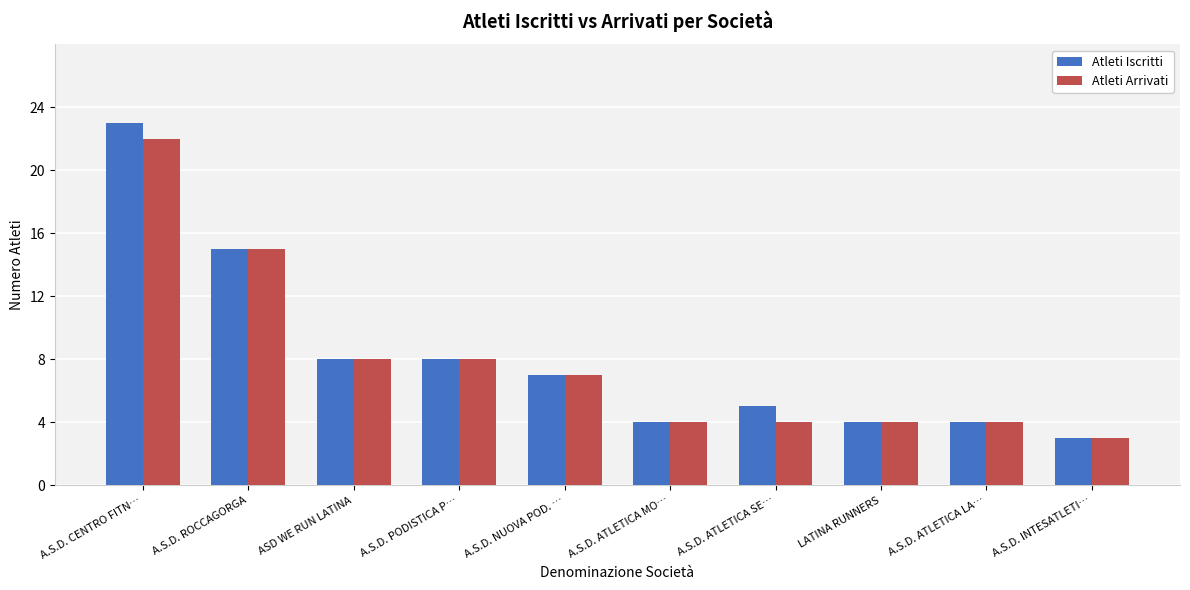

What is the label of the 7th bar from the right?

A.S.D. PODISTICA P…